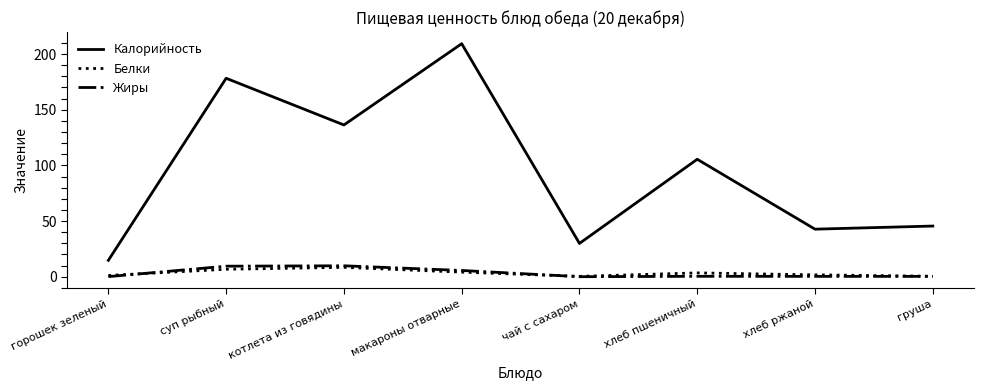

What is the difference between the Калорийность values at макароны отварные and котлета из говядины?

73.0